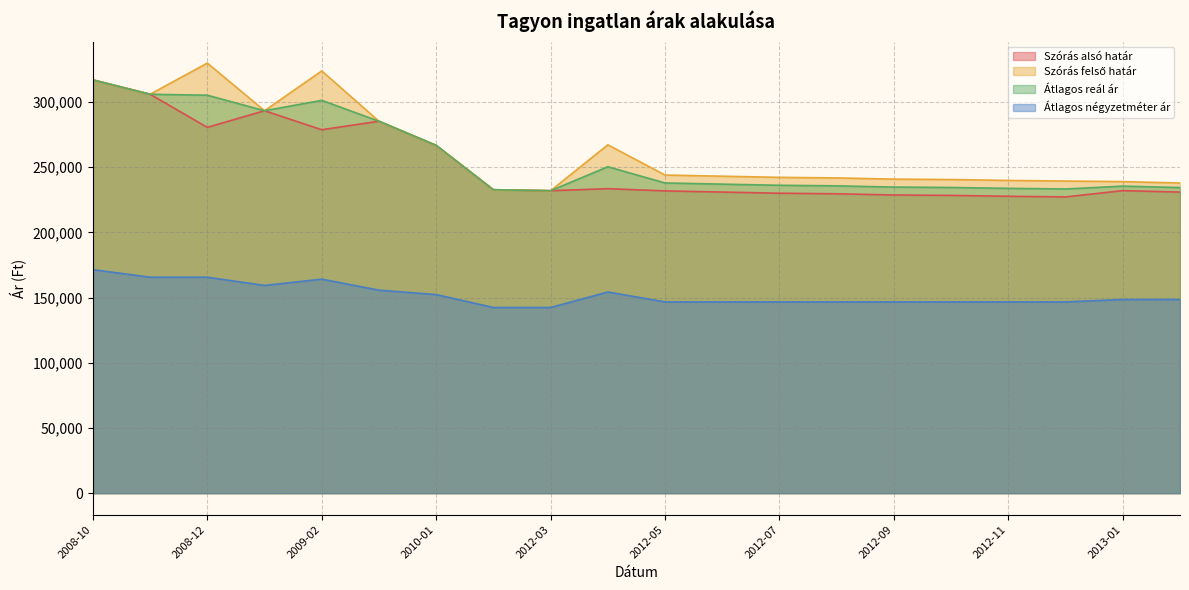

Which series has the largest range (max minus min)?

Szórás felső határ